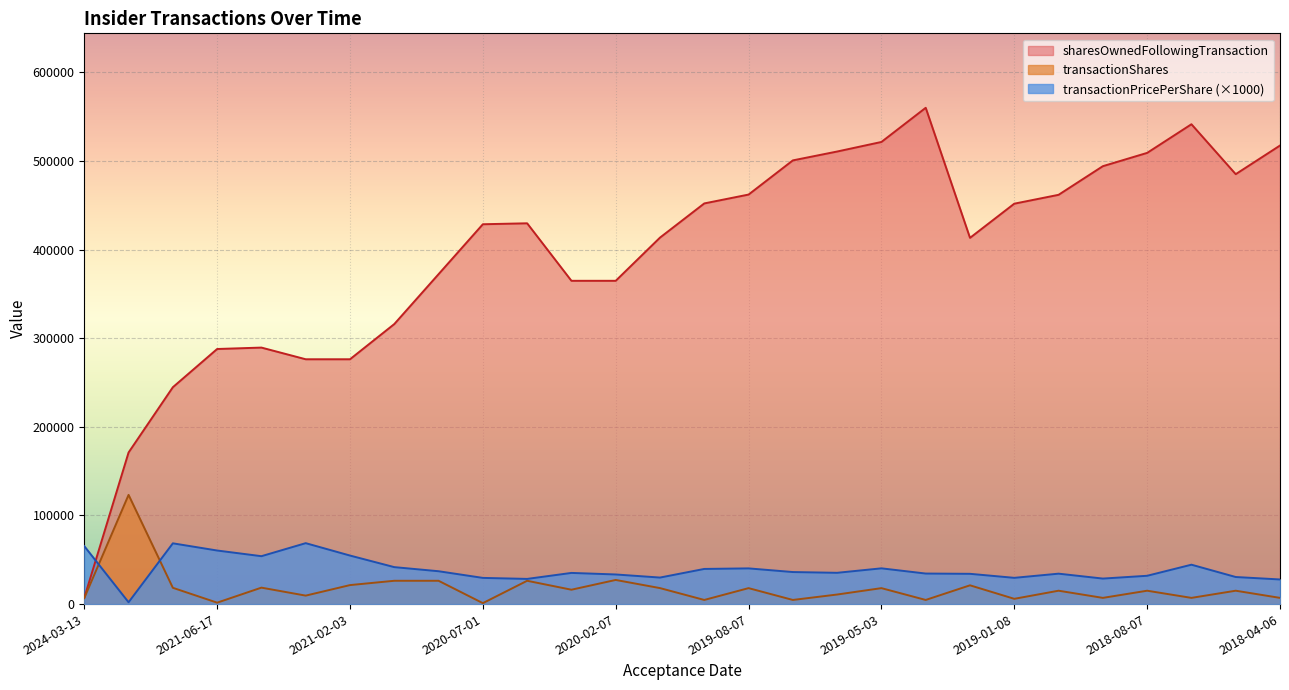

True or false: transactionShares and transactionPricePerShare cross at least once.

True